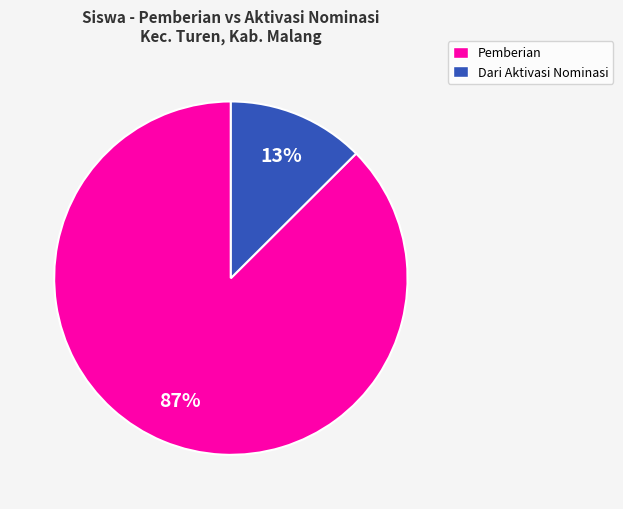

To the nearest percent, what is the average slice percentage?

50%